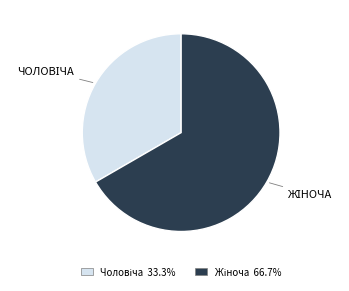

Does any single category account for the majority?

Yes